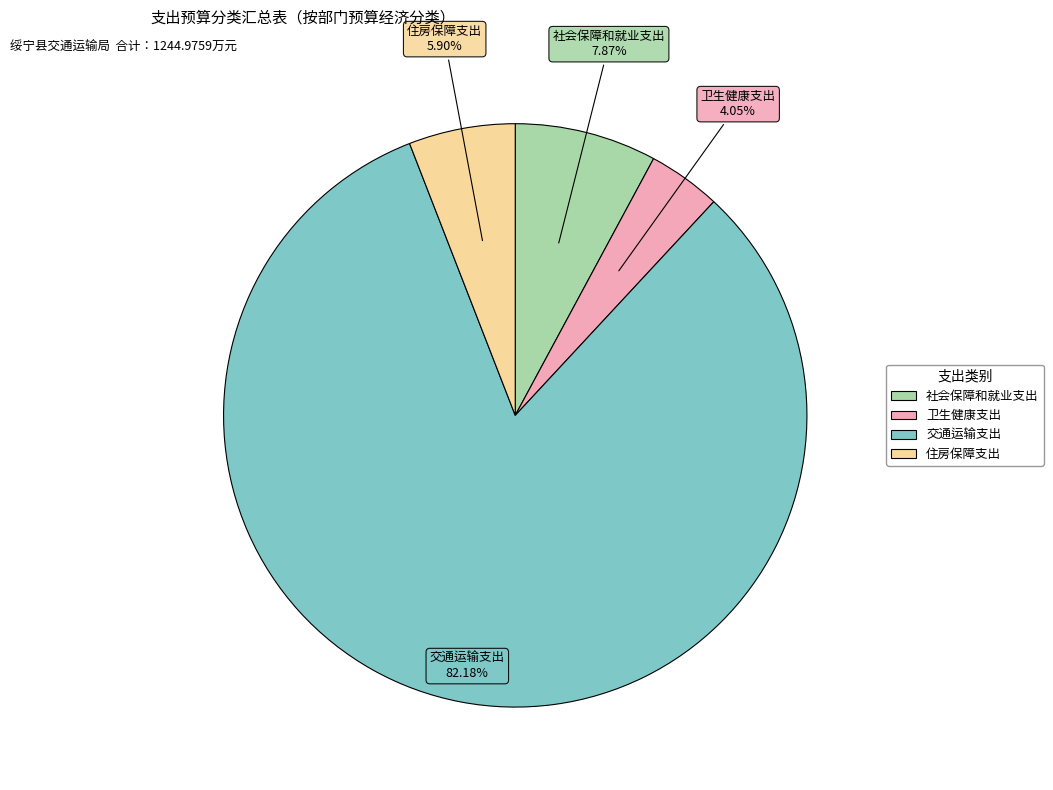

What is the total percentage of 住房保障支出 and 交通运输支出?

88.1%